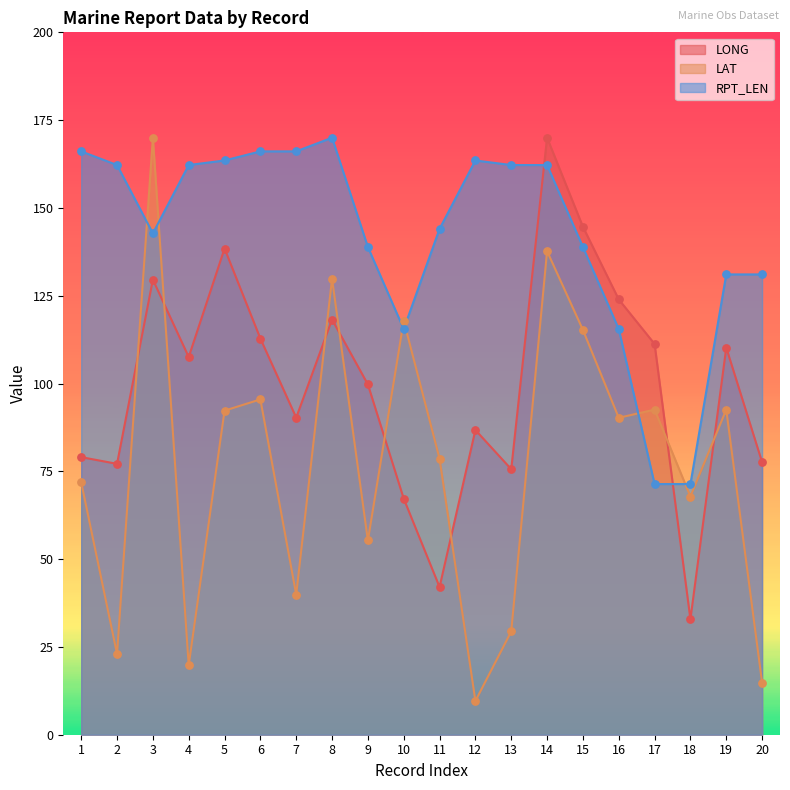

Which series reaches the minimum Y coordinate?

LAT